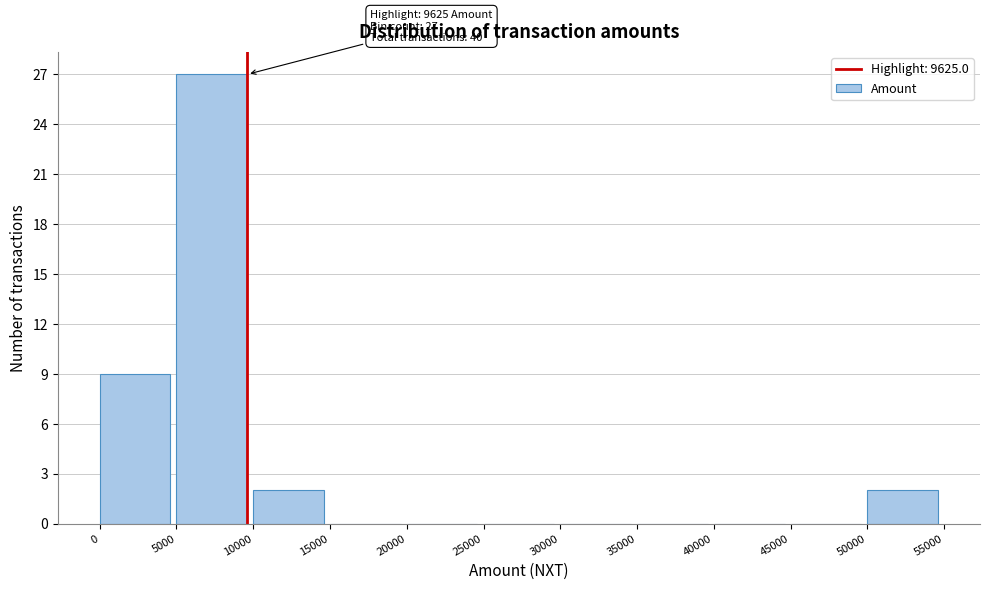

Which range on the x-axis has the tallest bar?

5000 to 10000